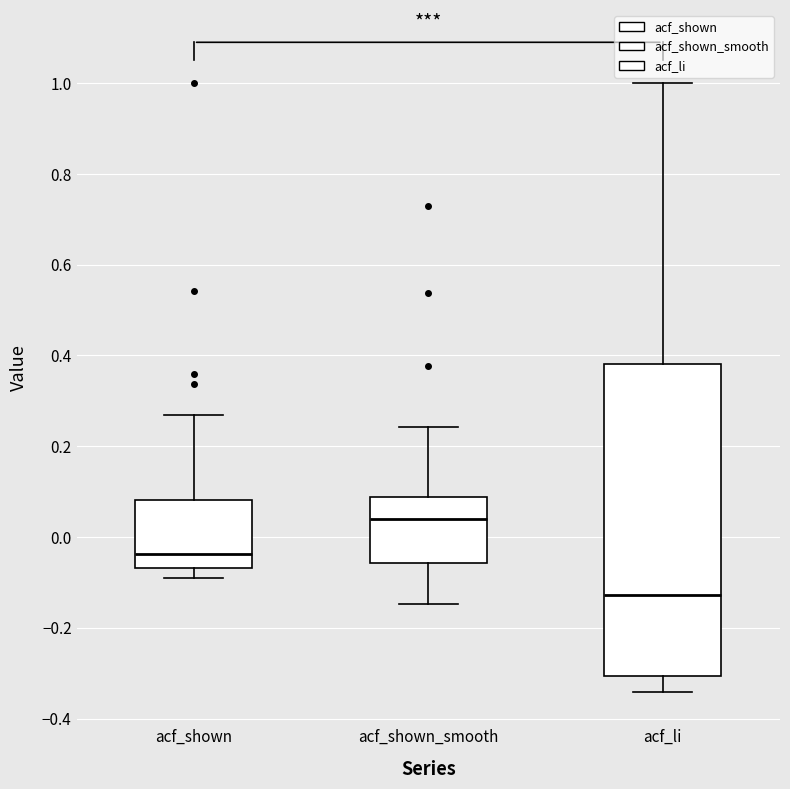

Which box has the highest median line?

acf_shown_smooth